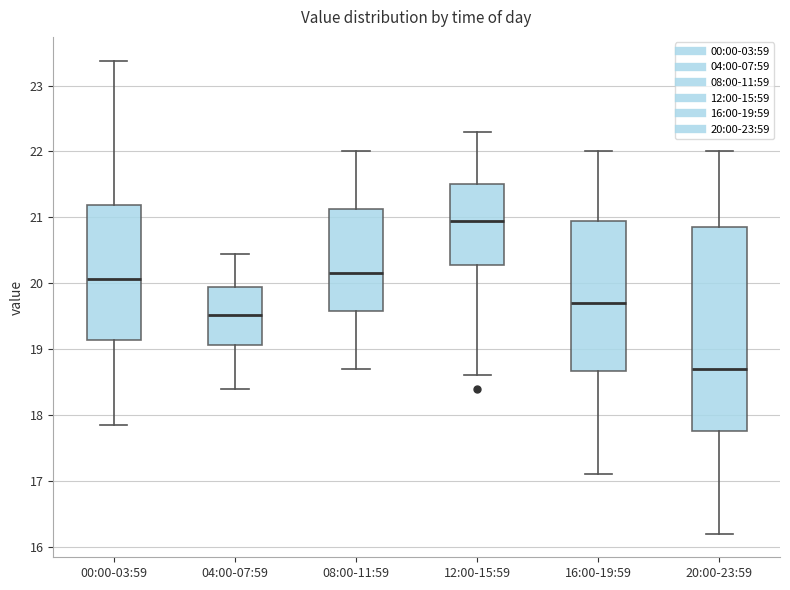

Which box is the tallest, from its lower edge to its upper edge?

20:00-23:59